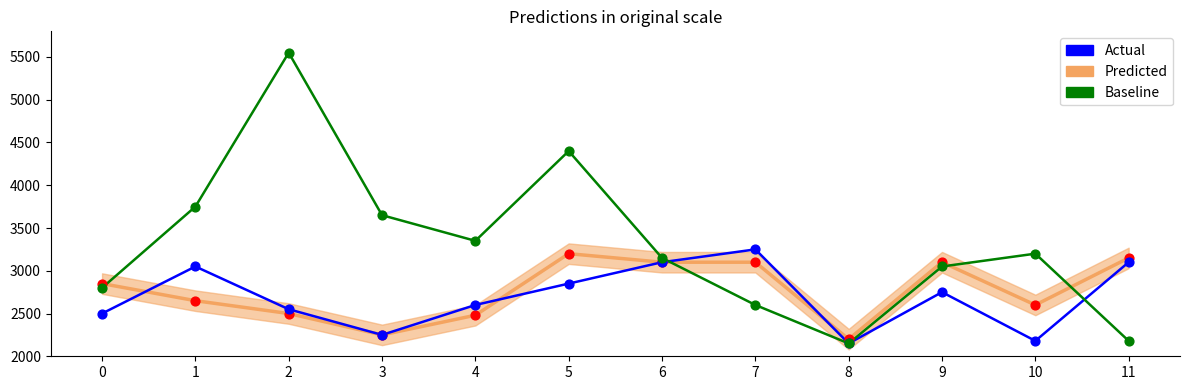

Which series has the largest total across all categories?

Baseline